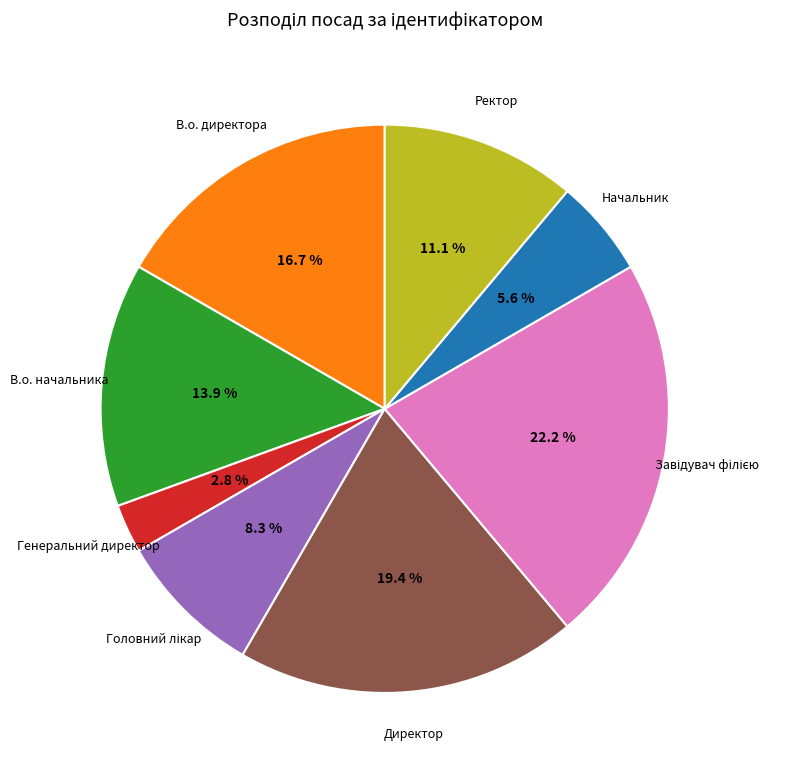

Is there a majority slice in this chart?

No